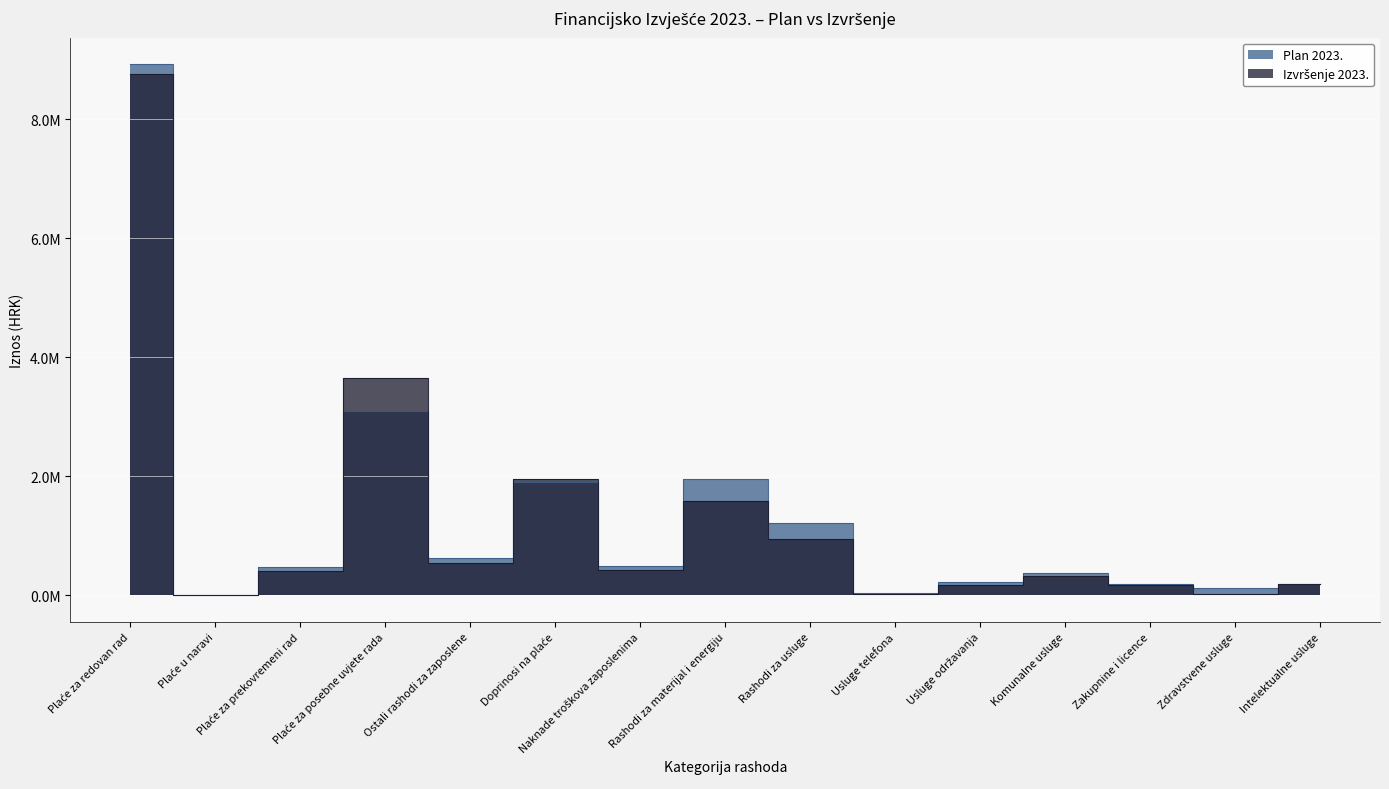

What is the sum of all Izvršenje 2023. values?

19196775.6